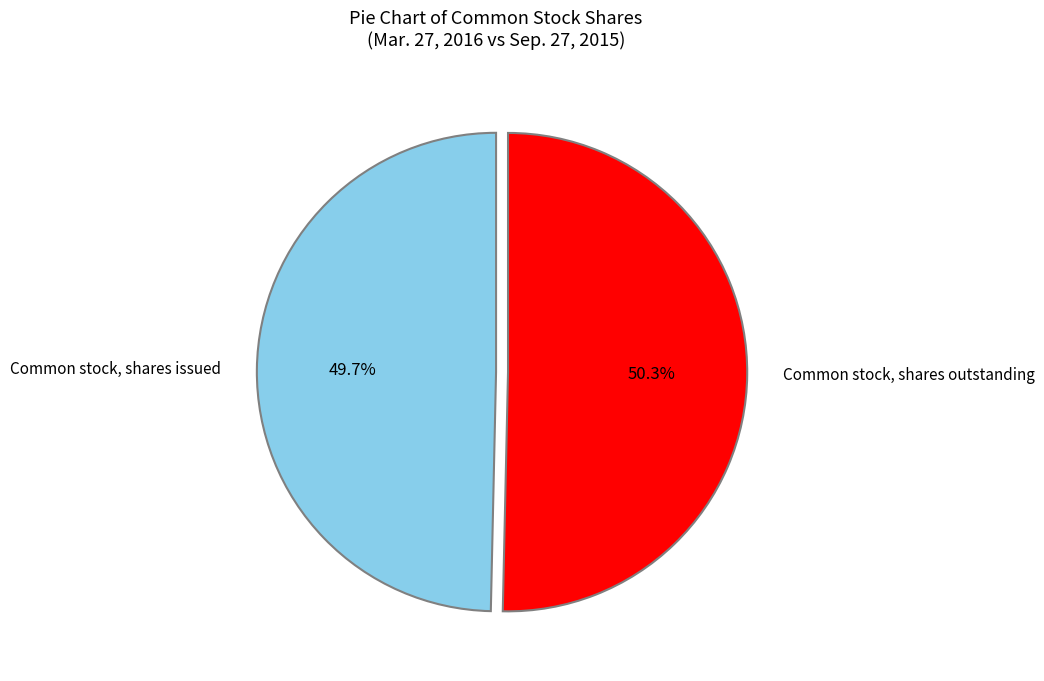

Which slice represents more than half of the pie?

Common stock, shares outstanding